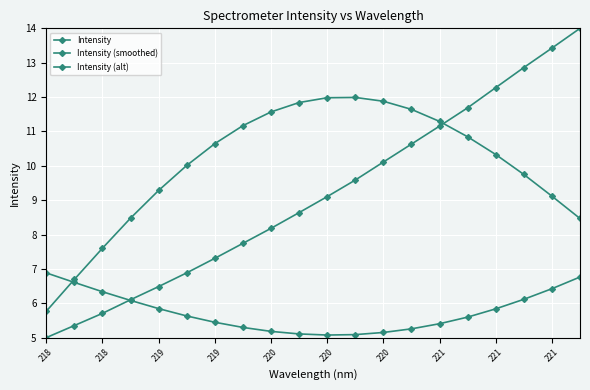

What is the highest value of the Intensity (alt) series?

6.9